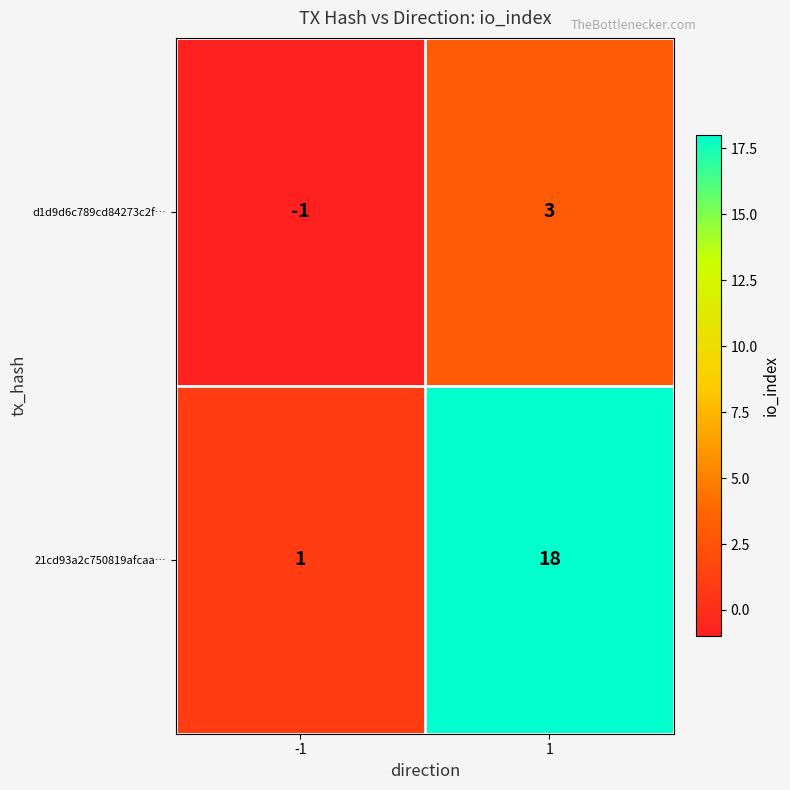

The value of d1d9d6c789cd84273c2f… at -1 is -2. True or false?

False